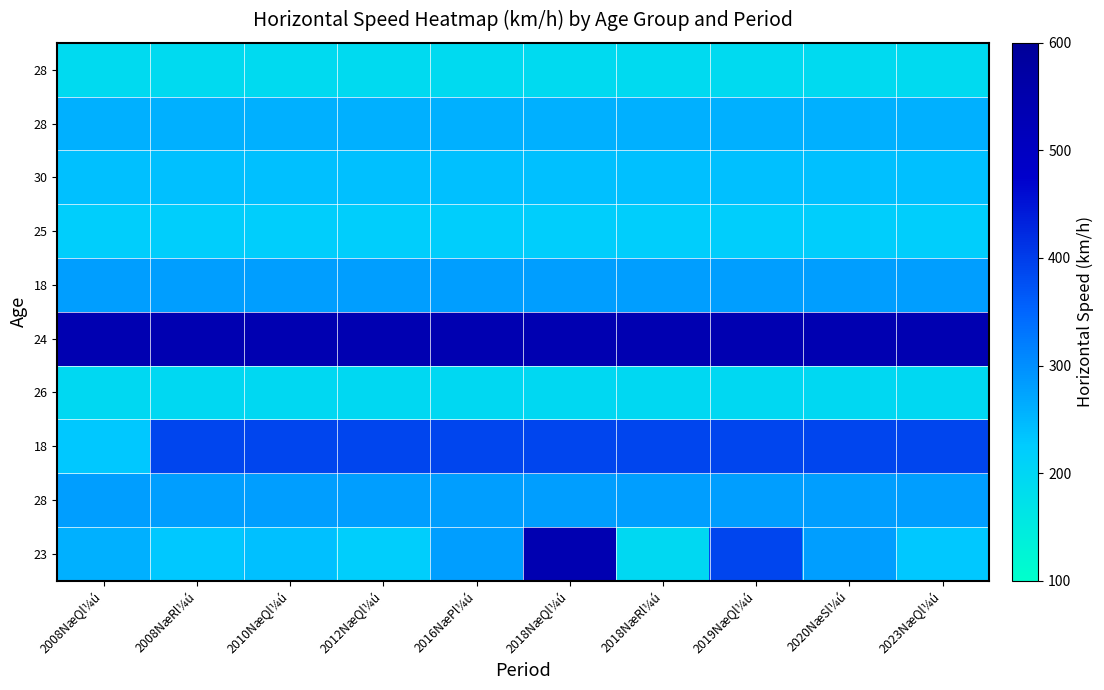

Which has a higher value, 2008NæRl¼ú or 2010NæQl¼ú?

2010NæQl¼ú